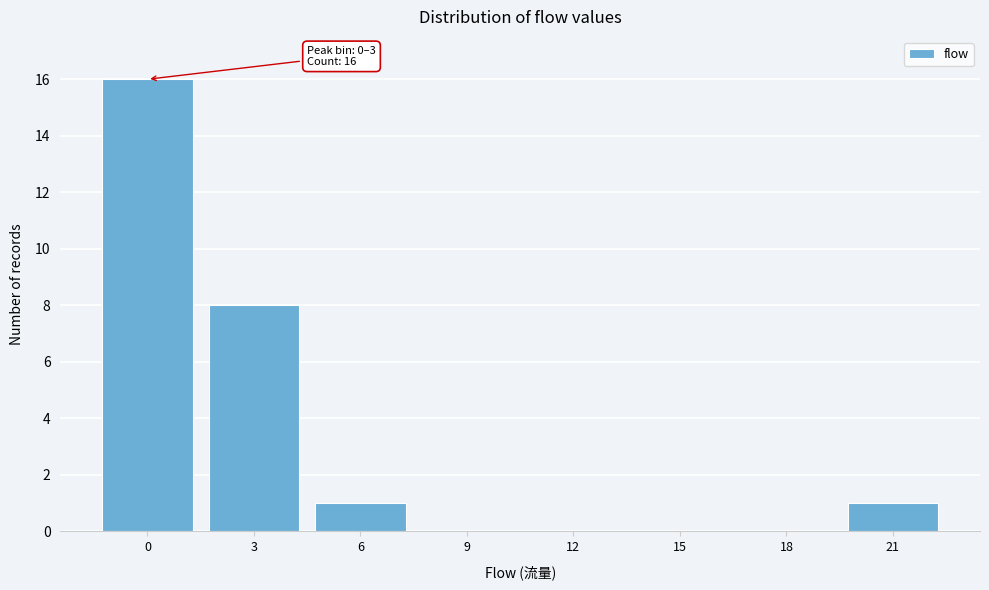

Reading right to left, transcribe all the data shown in this chart.

21=1	18=0	15=0	12=0	9=0	6=1	3=8	0=16